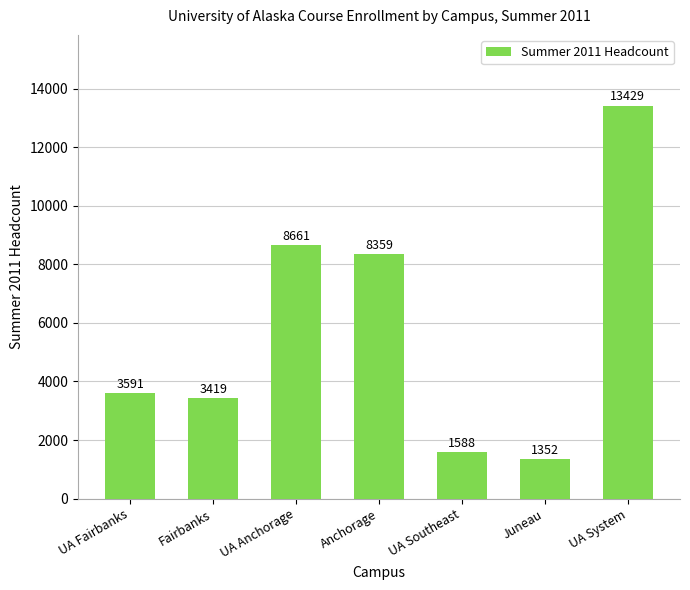

What is the sum of the values at Juneau and UA Anchorage?

10013